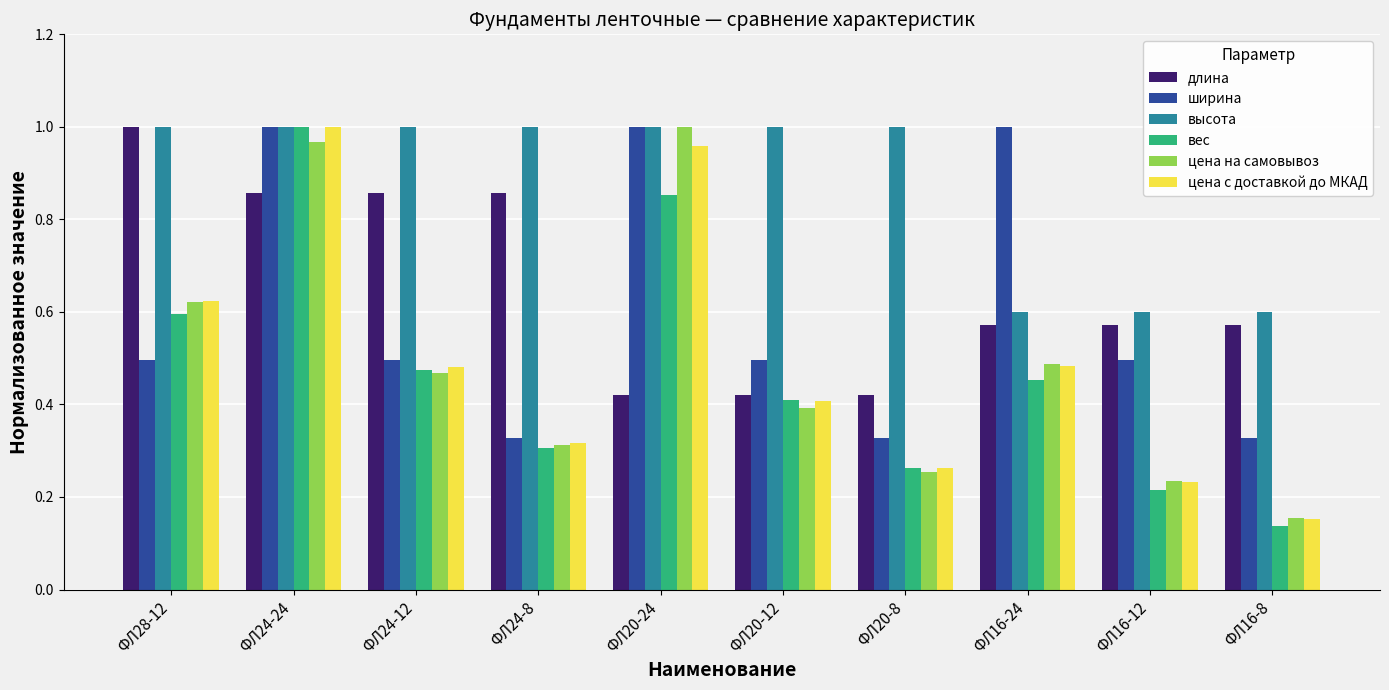

Is the value of ширина at ФЛ16-12 greater than the value of вес at ФЛ20-8?

Yes